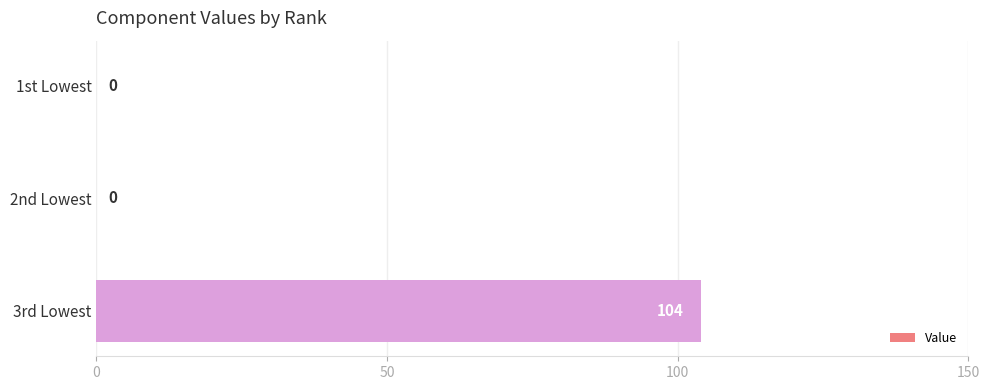

Count the values in the range 0 to 104.

3